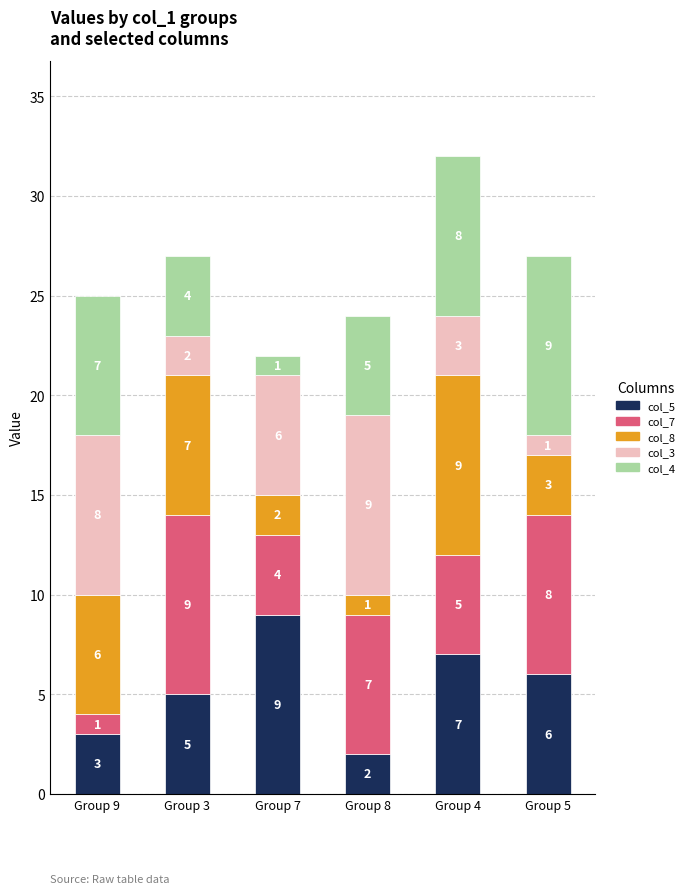

What value does the col_5 series have at Group 9?

3